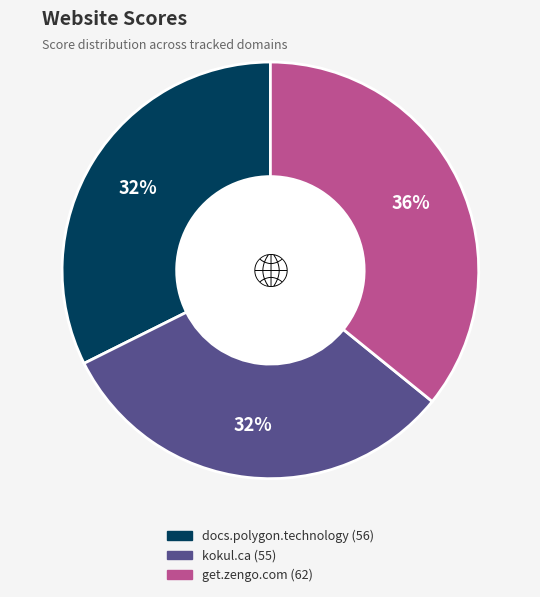

How many slices are in this pie chart?

3